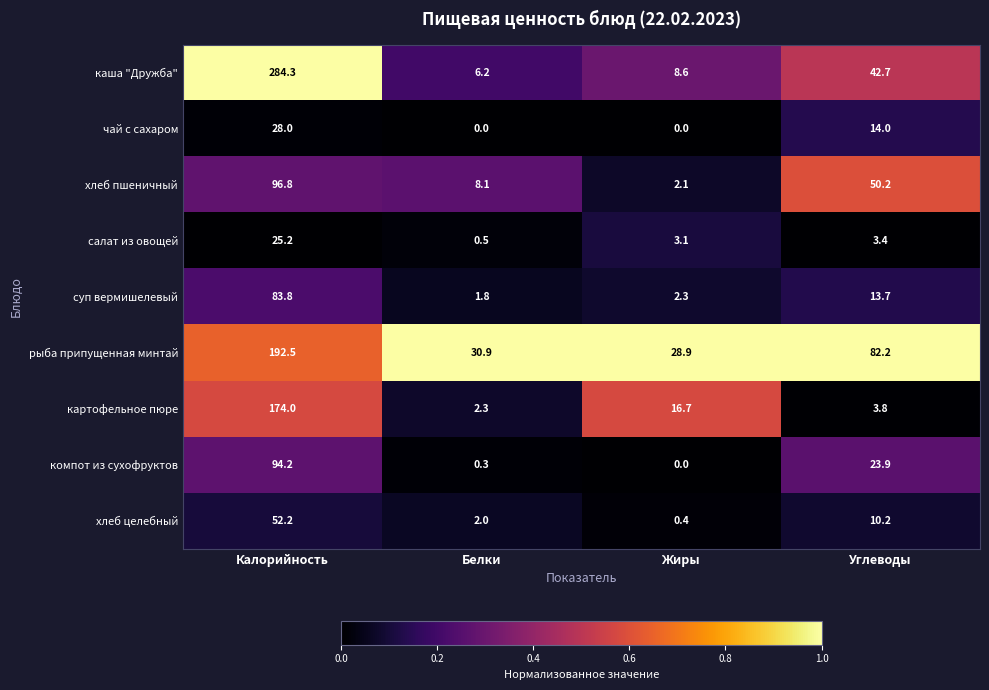

Which series has the largest total across all categories?

каша "Дружба"